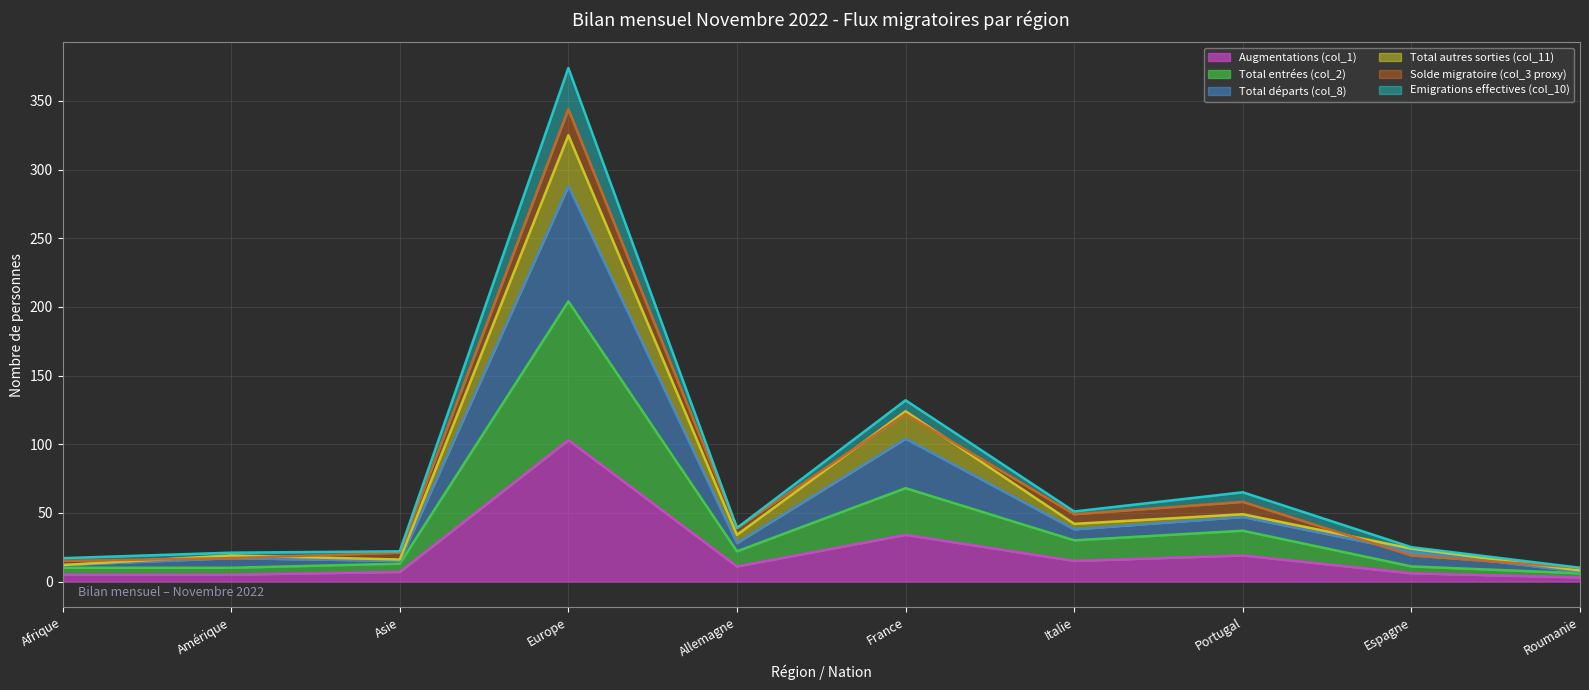

The Augmentations (col_1) series shows 19 at Portugal. True or false?

True